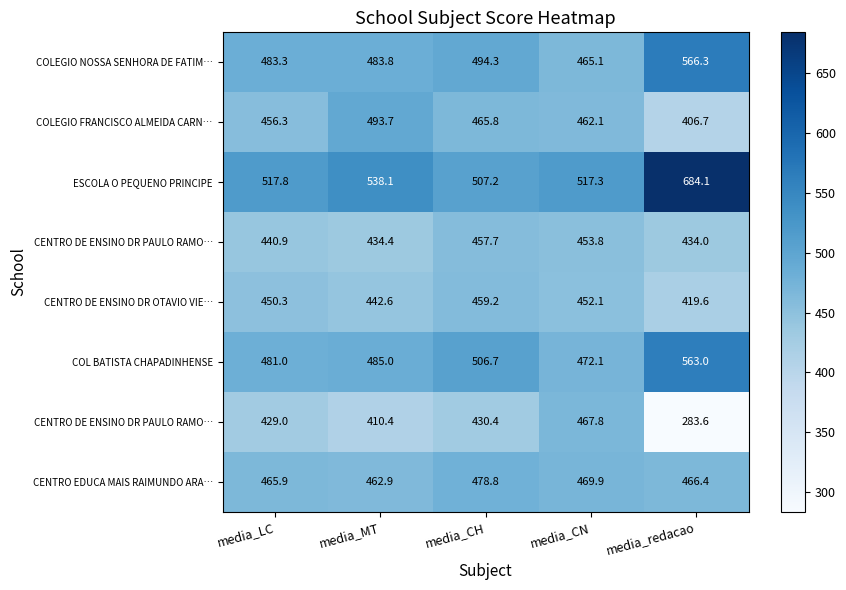

How many categories are shown in the chart?

5